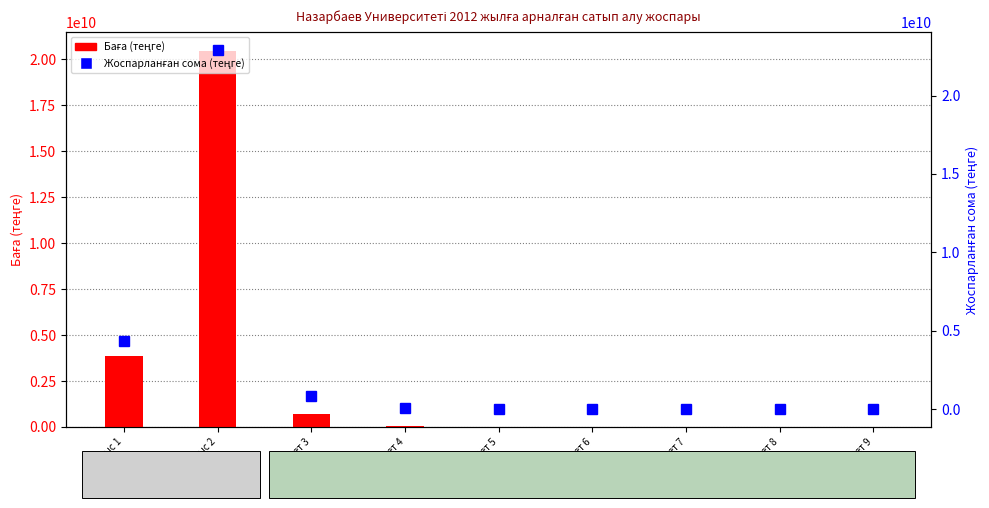

Rank the series by their average value, from lowest to highest.

Баға (теңге), Жоспарланған сома (теңге)